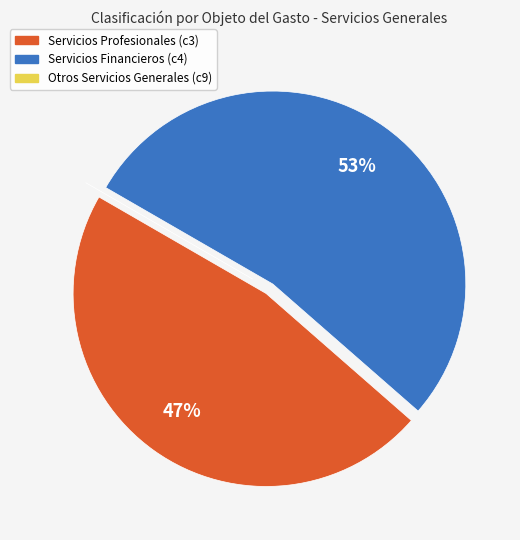

Between Servicios Financieros (c4) and Servicios Profesionales (c3), which is larger?

Servicios Financieros (c4)